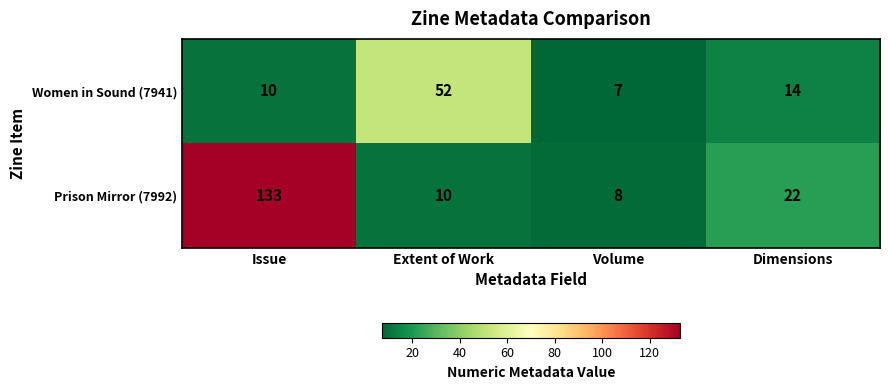

Count the number of data series in this chart.

2